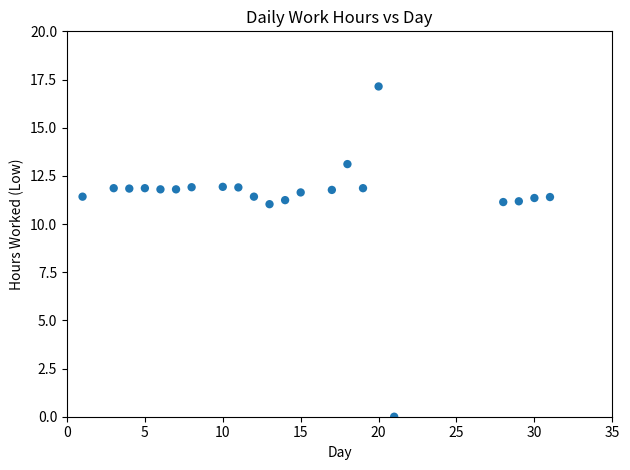

What is the range of X values (max minus min)?

30.0